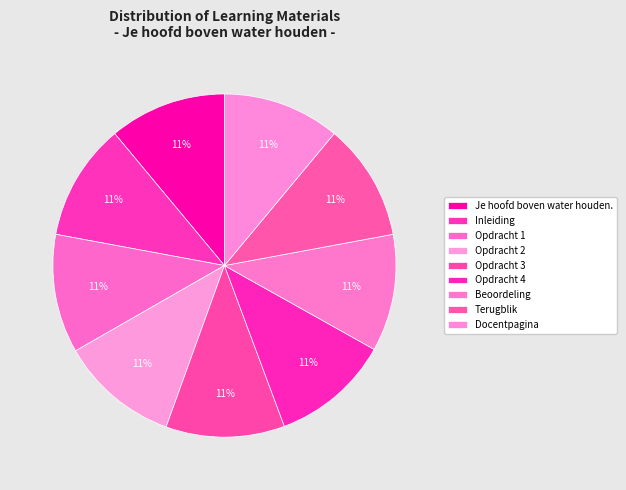

How many slices are in this pie chart?

9